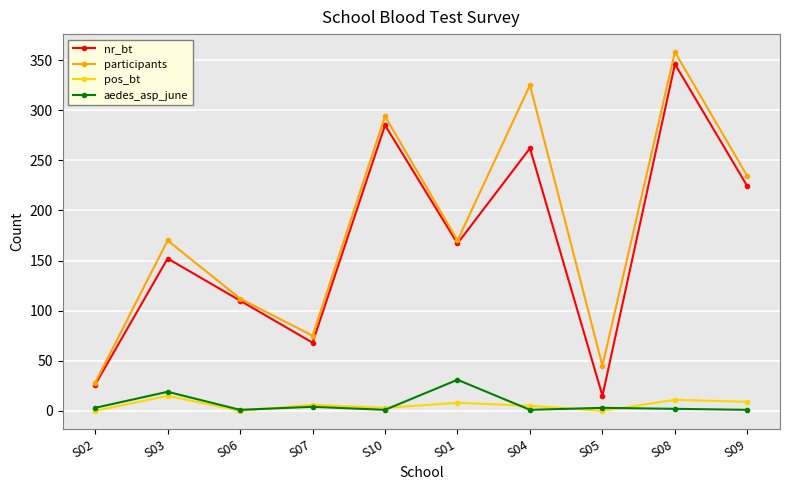

True or false: participants and pos_bt intersect in this chart.

False